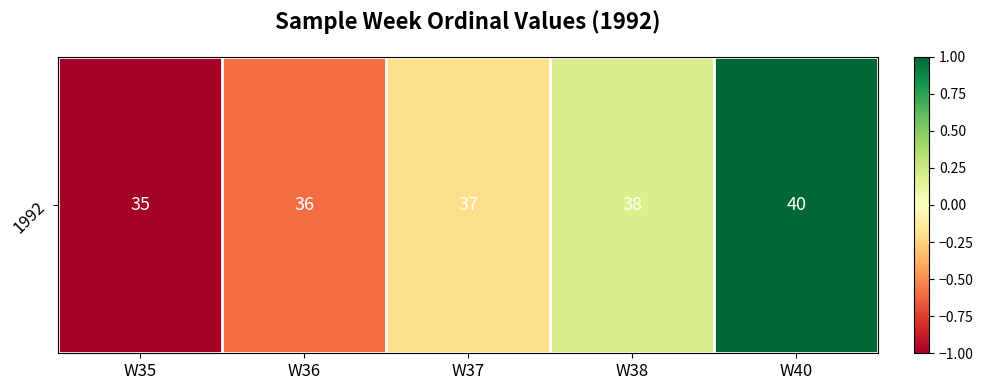

What is the difference between the maximum and minimum values?

2.0